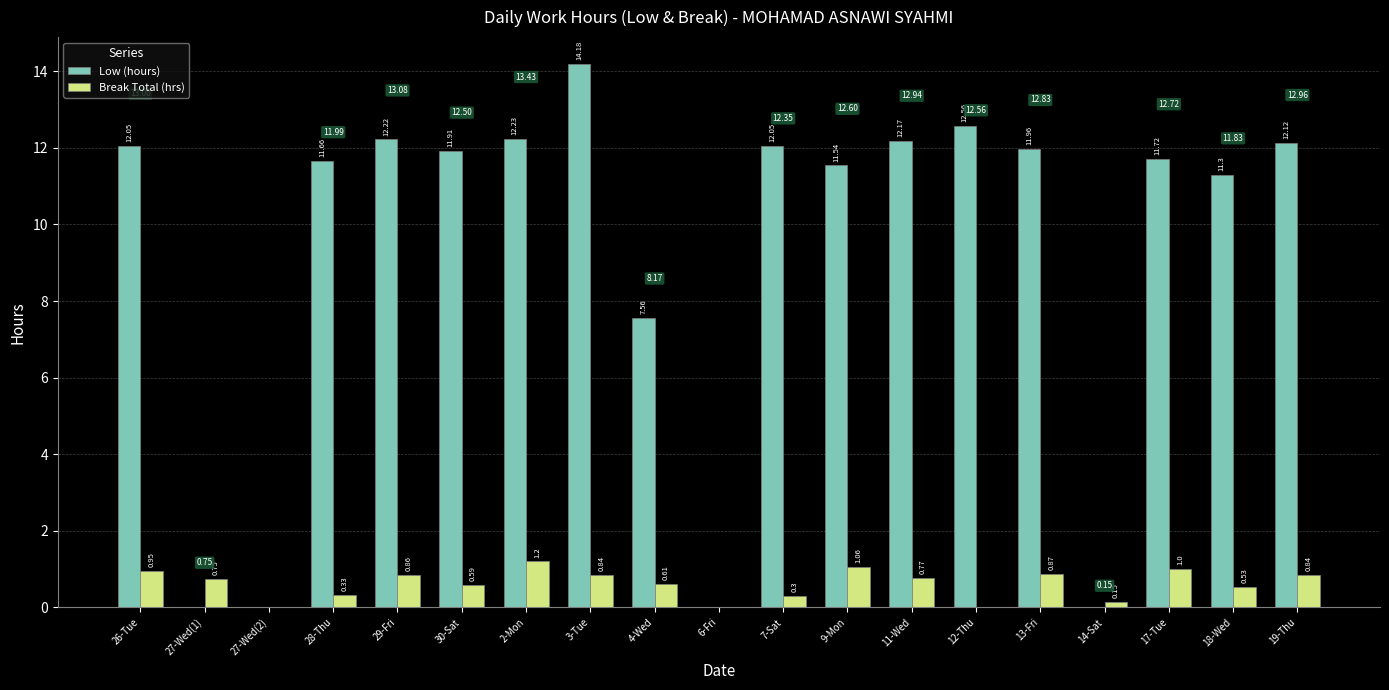

Is the value of Low (hours) at 26-Tue greater than the value of Break Total (hrs) at 27-Wed(2)?

Yes